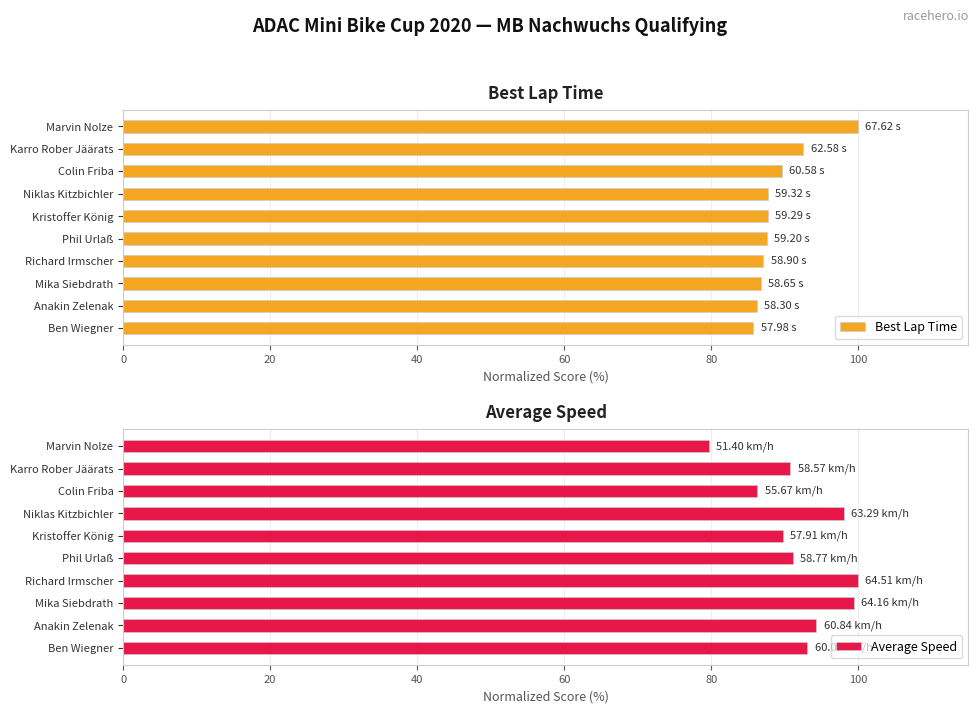

At which label does Best Lap Time reach its peak?

Marvin Nolze